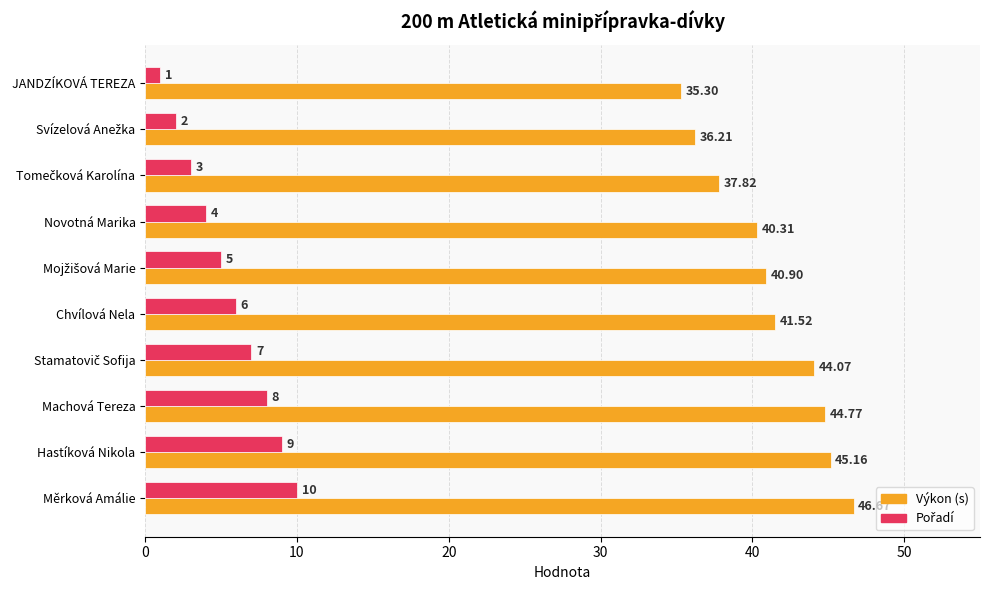

Which series has the largest total across all categories?

Výkon (s)